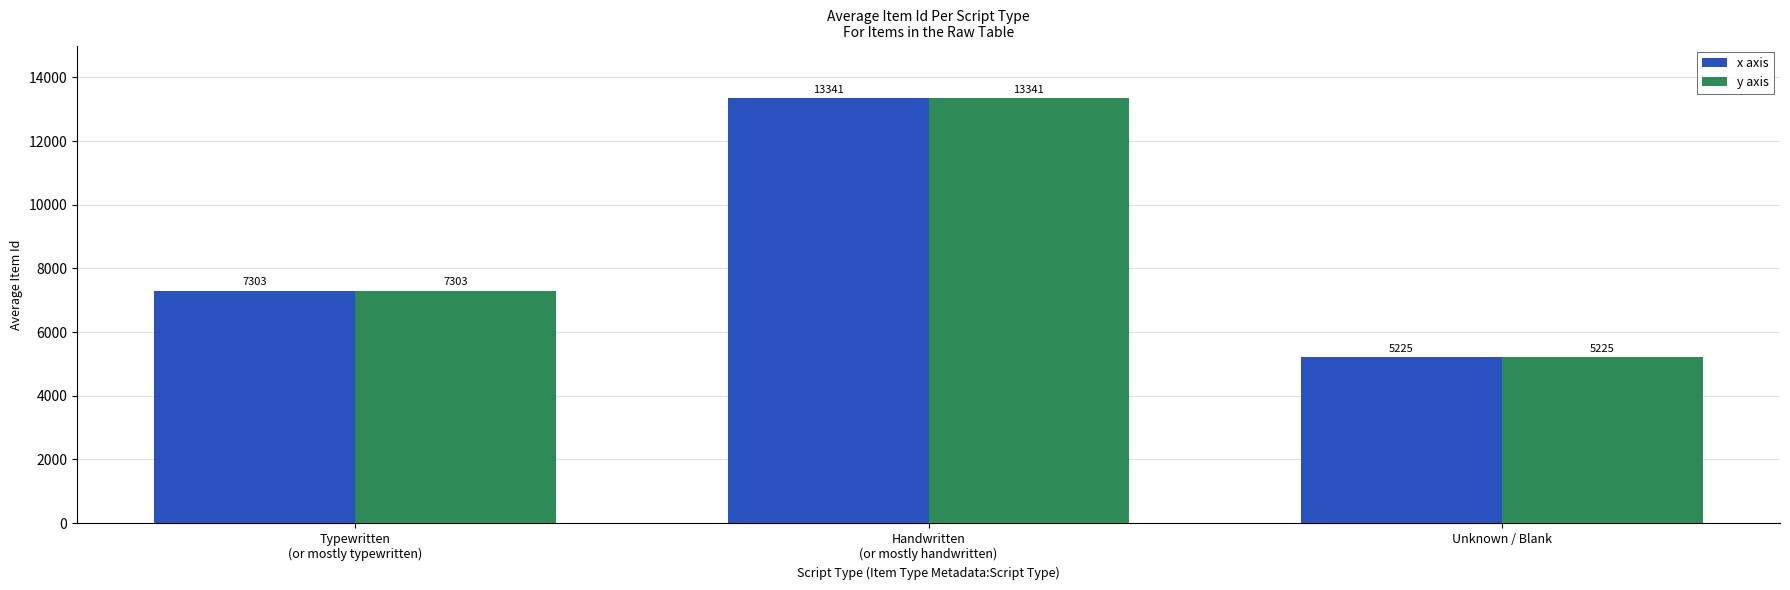

What is the difference between the second highest and minimum values in the x axis series?

2078.2